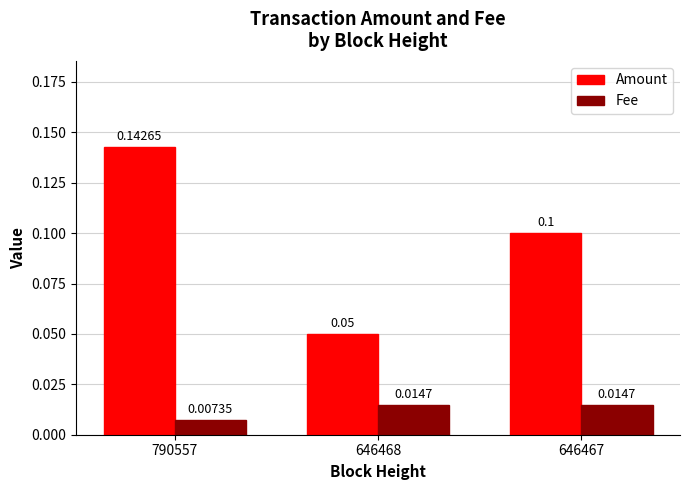

True or false: Amount has a value of 0.1 at 646468.

True